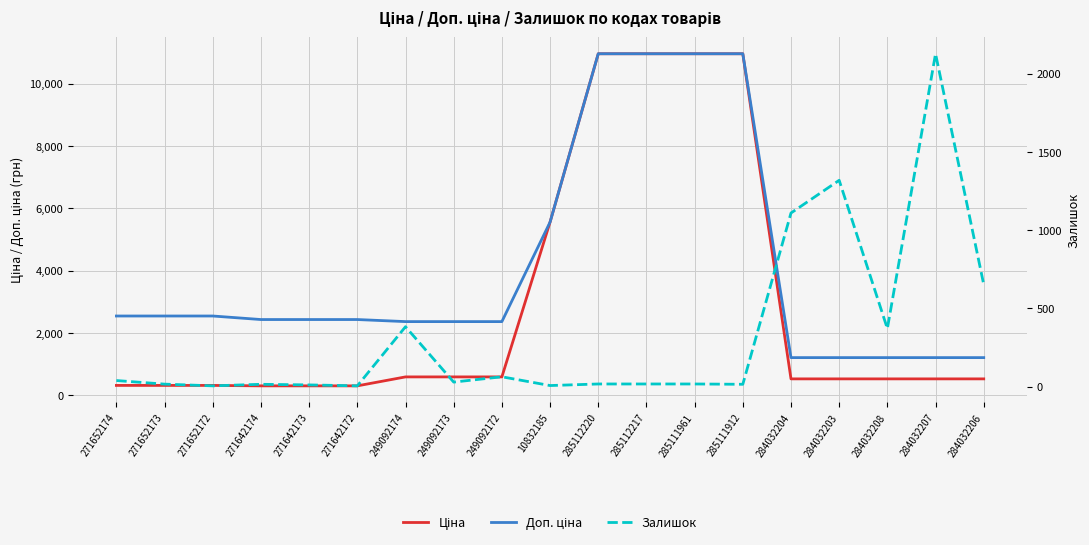

What is the approximate value of Ціна at 271652172?

318.3